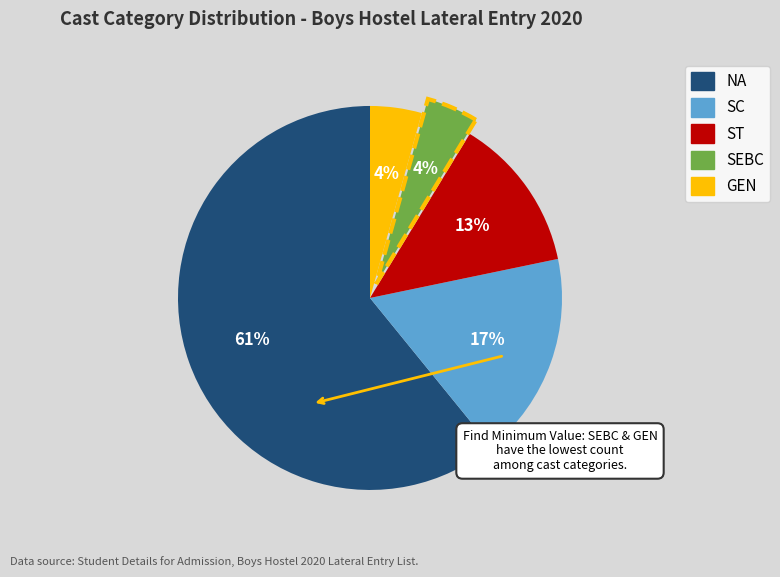

Does any single category account for the majority?

Yes